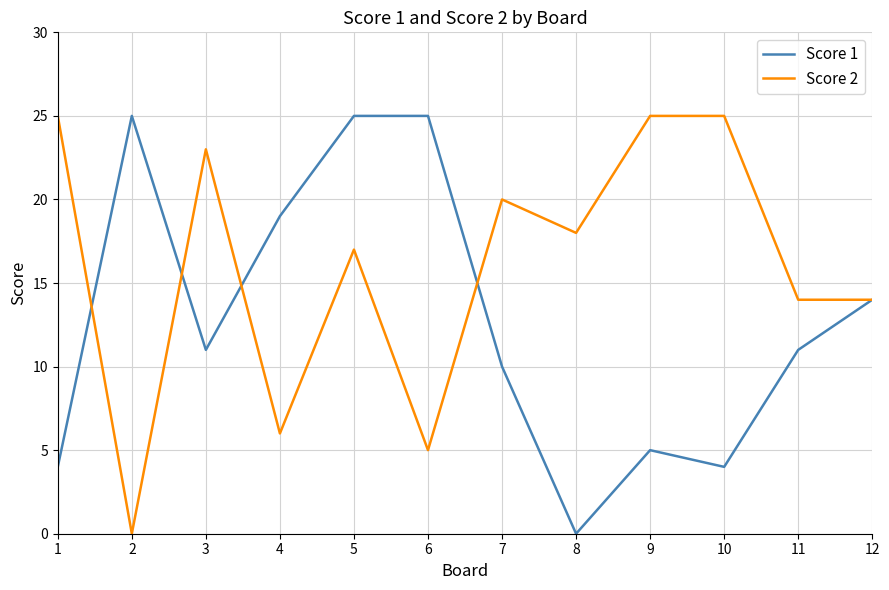

Between 1 and 4, which series saw the biggest shift?

Score 2